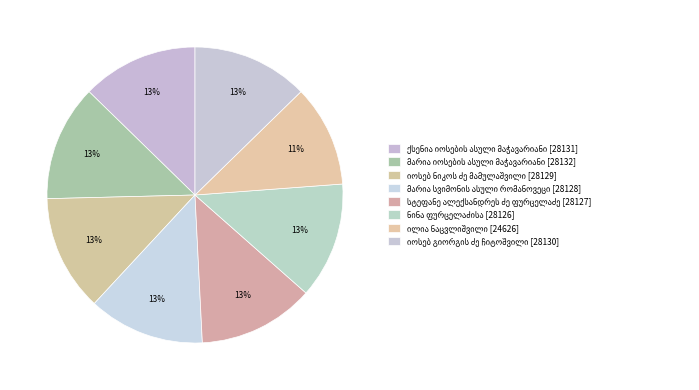

Which category has the smallest portion of the pie?

ილია ნაცვლიშვილი